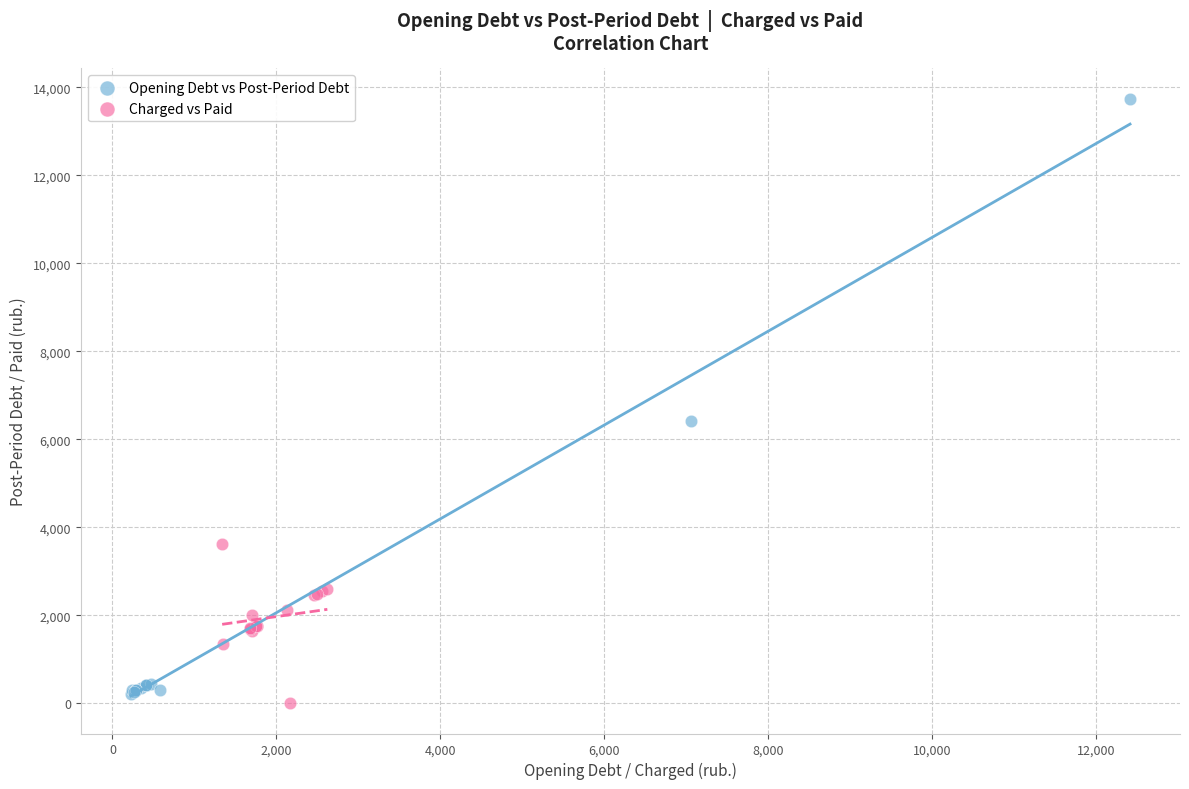

Which series reaches the minimum Y coordinate?

Charged vs Paid